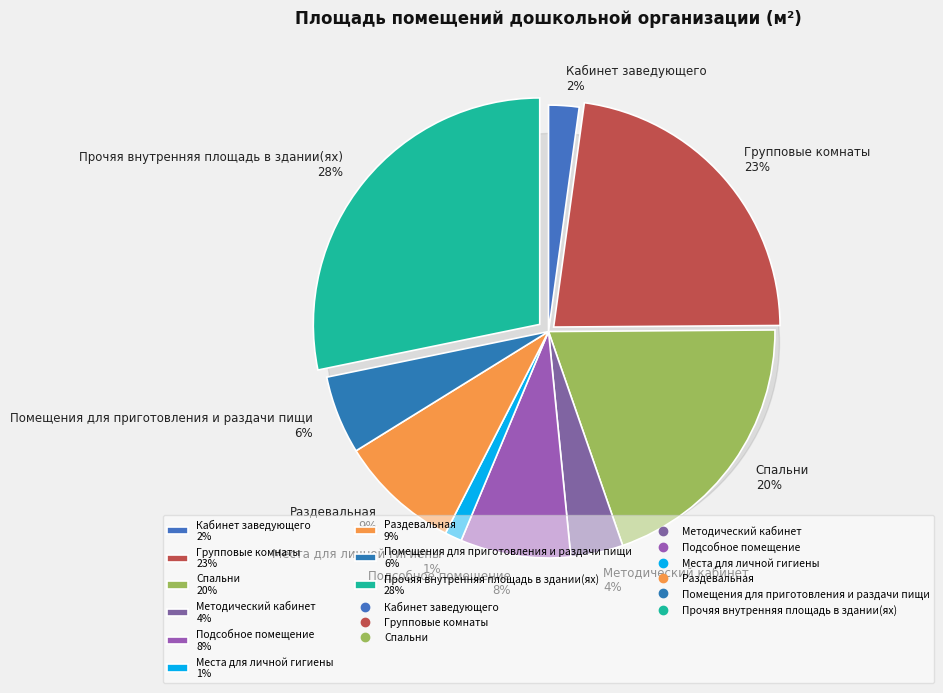

What is the change in value from Методический кабинет to Раздевальная?

+22.2